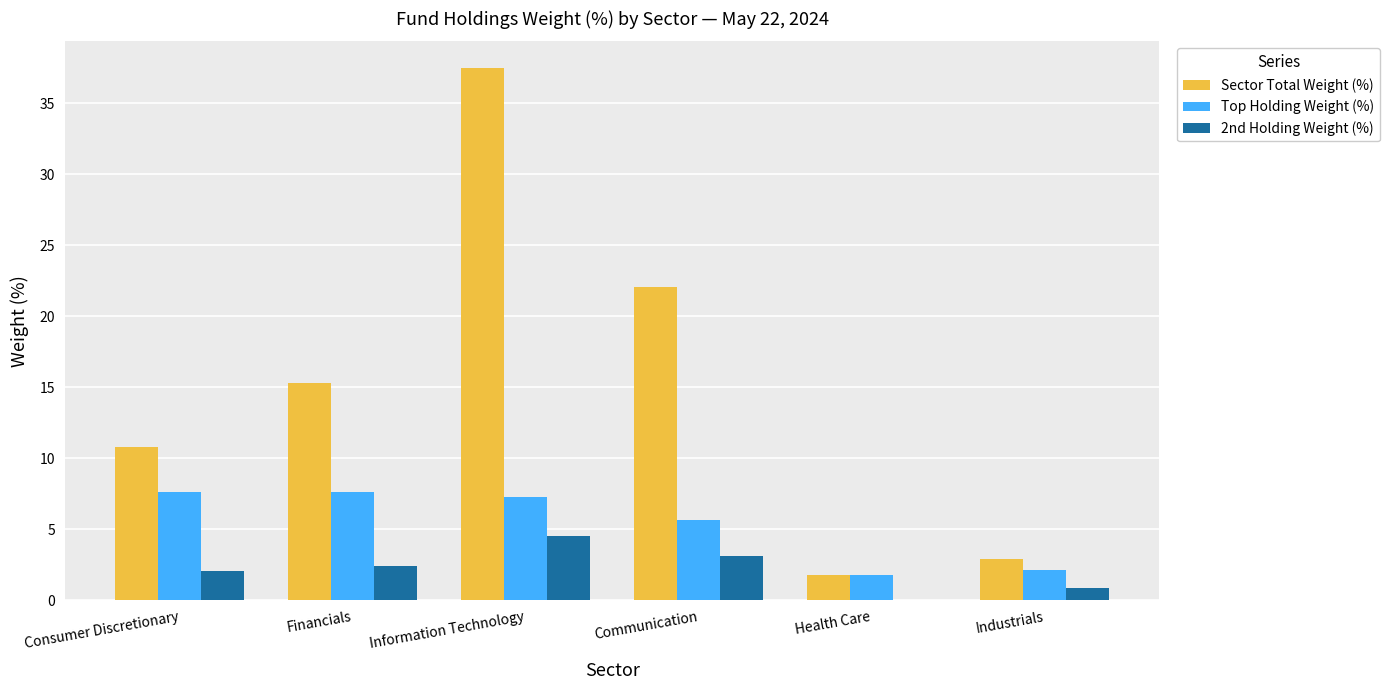

How many groups of bars are there?

6